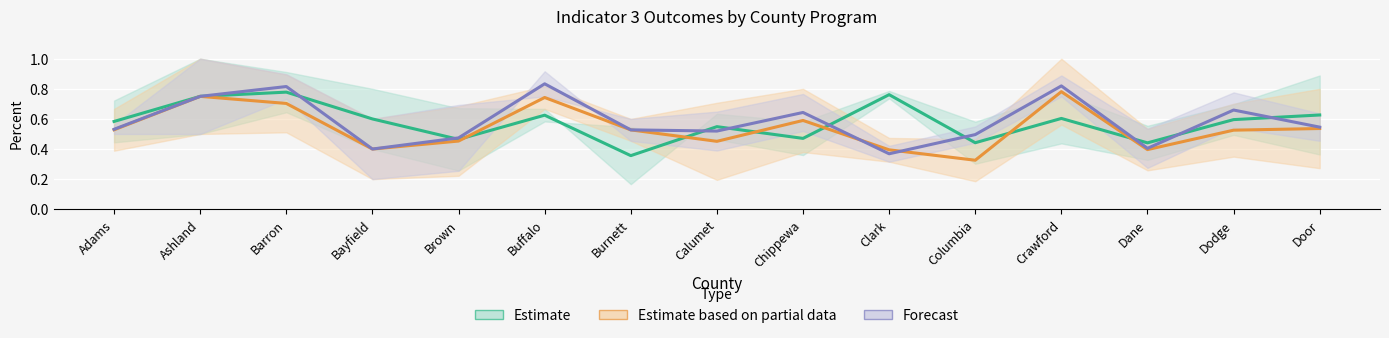

What is the value of the Forecast (center) point at the 3rd from the left?

0.8